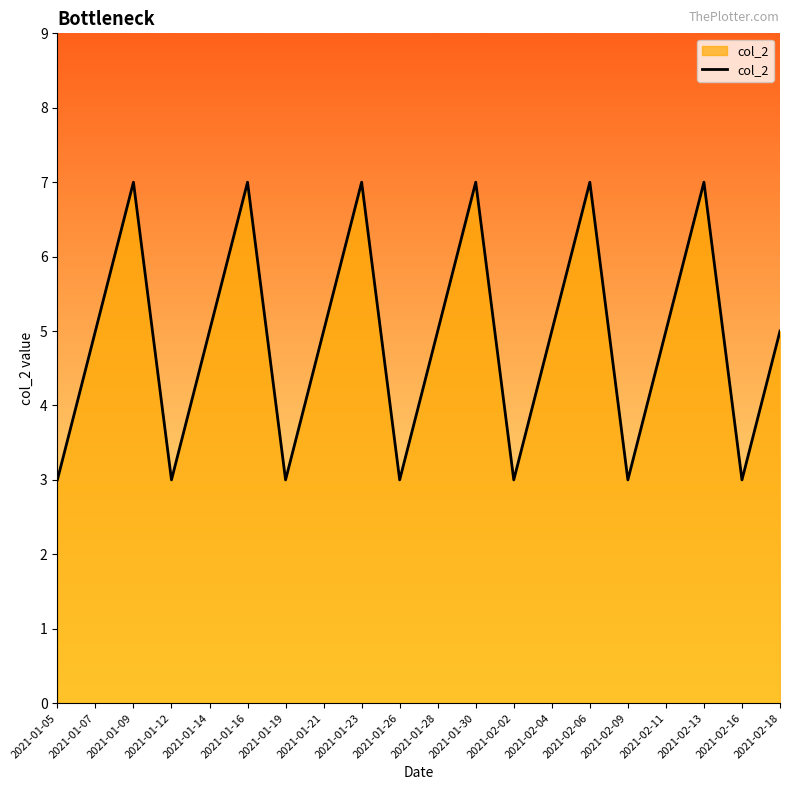

How many categories are shown in the chart?

20